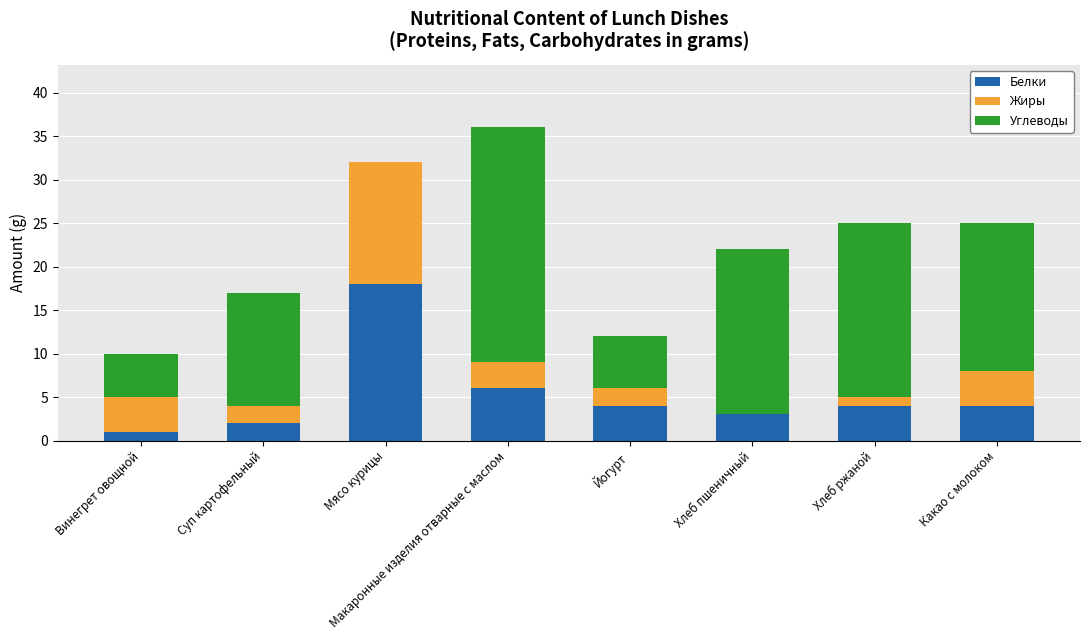

At which category is the sum across all series the highest?

Макаронные изделия отварные с маслом